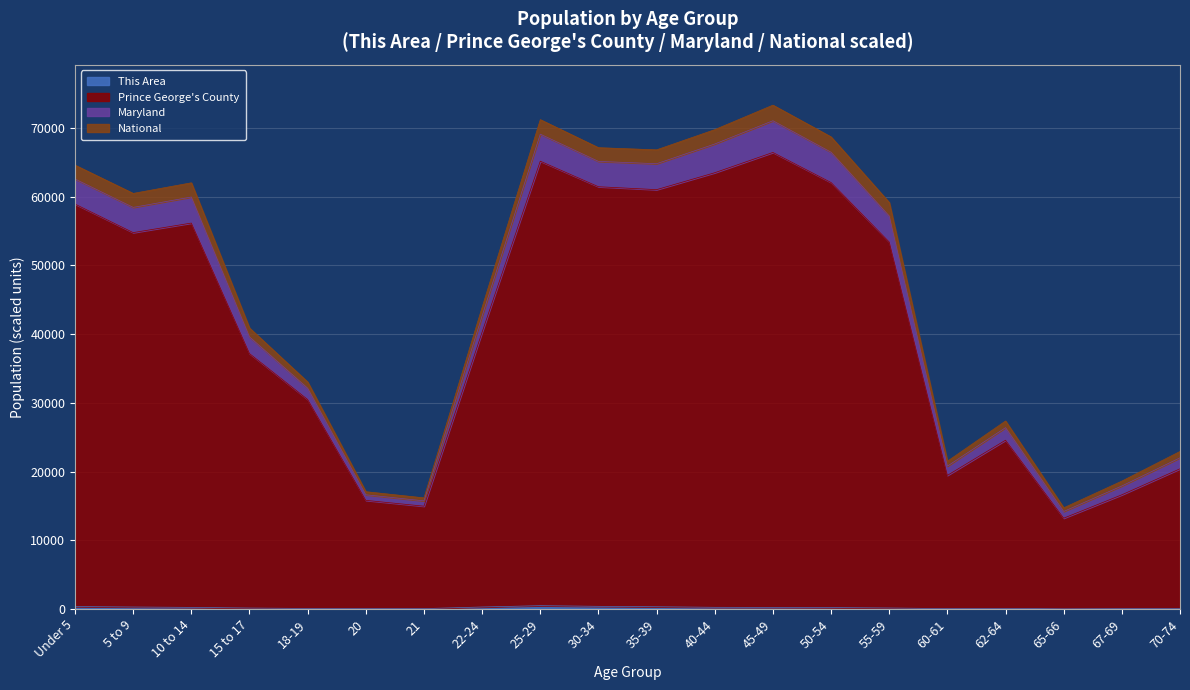

What is the label of the 9th point from the left?

25-29